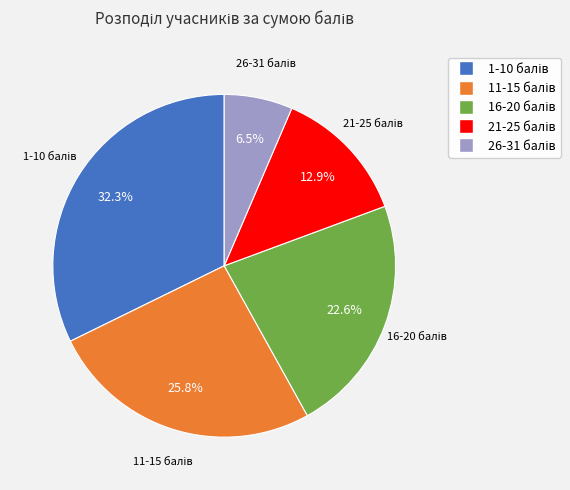

What is the total percentage of 11-15 and 16-20?

48.4%